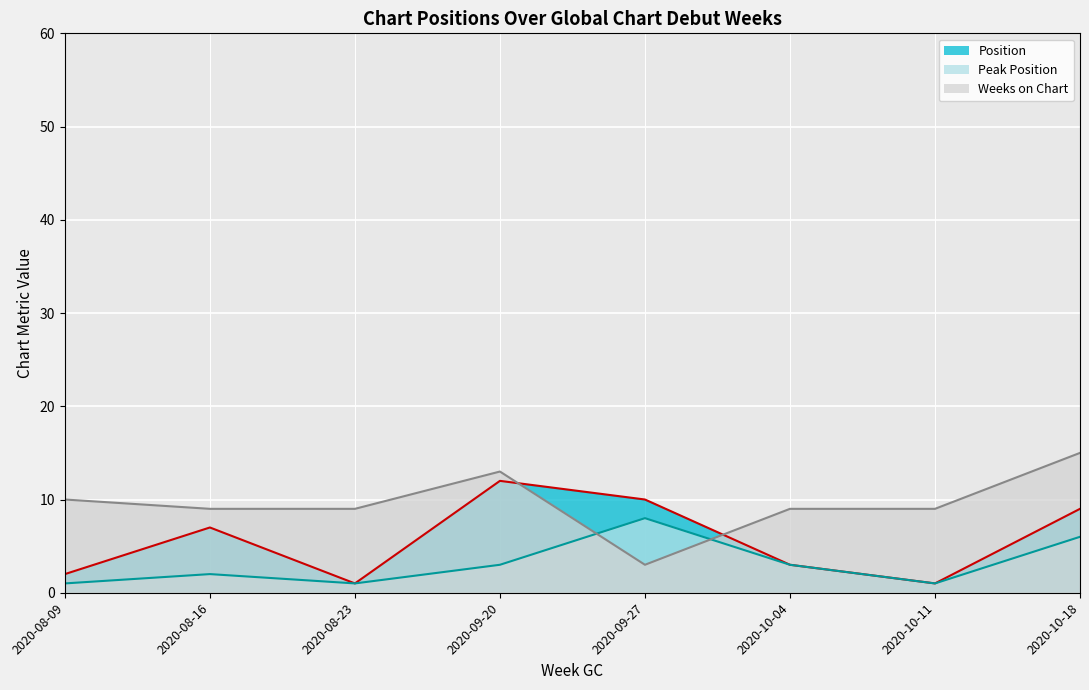

True or false: Peak Position (line) has a value of 5 at 2020-09-20.

False